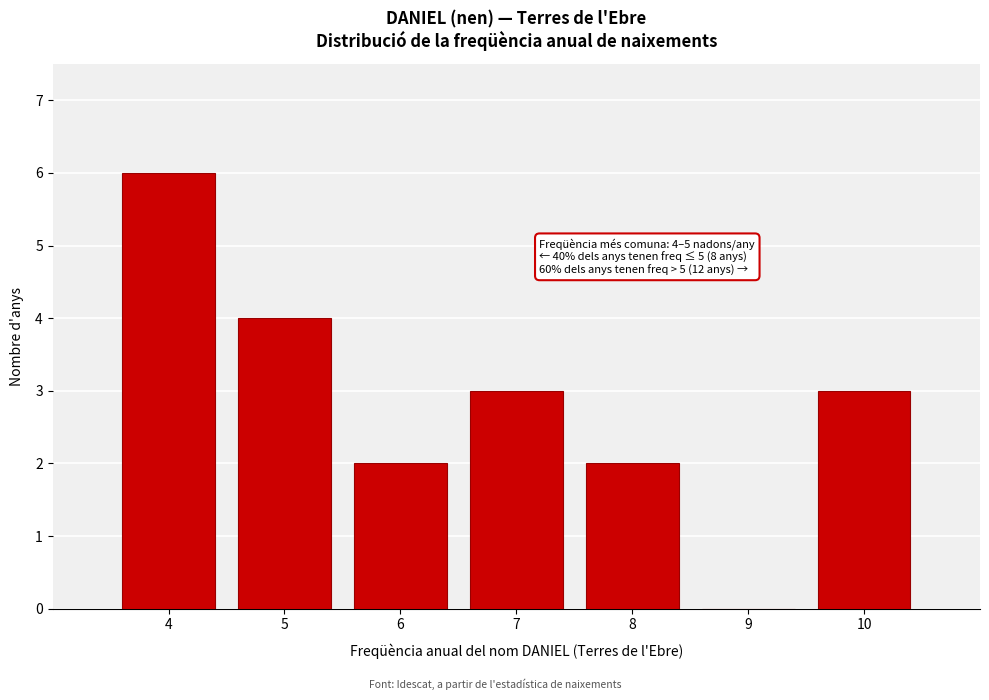

Over which range of the x-axis is the bar tallest?

3.5 to 4.5